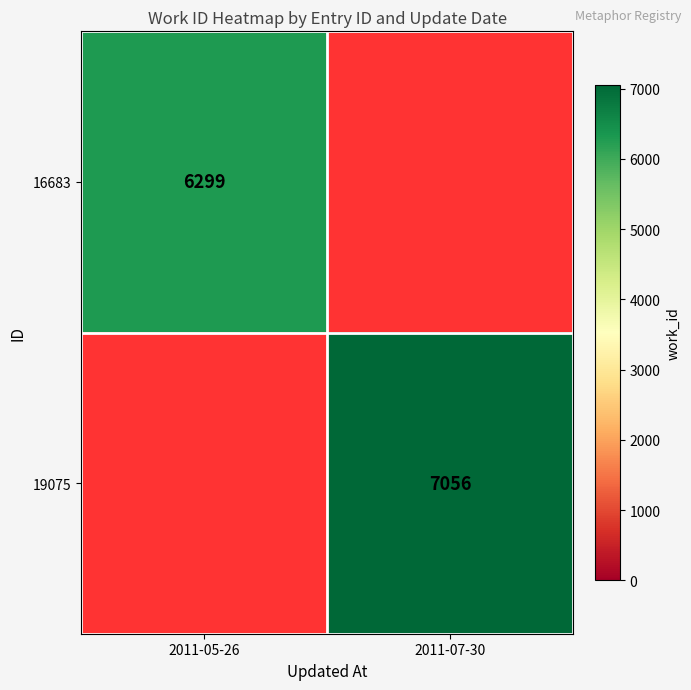

Is it true that 16683 equals 6299 at 2011-05-26?

True